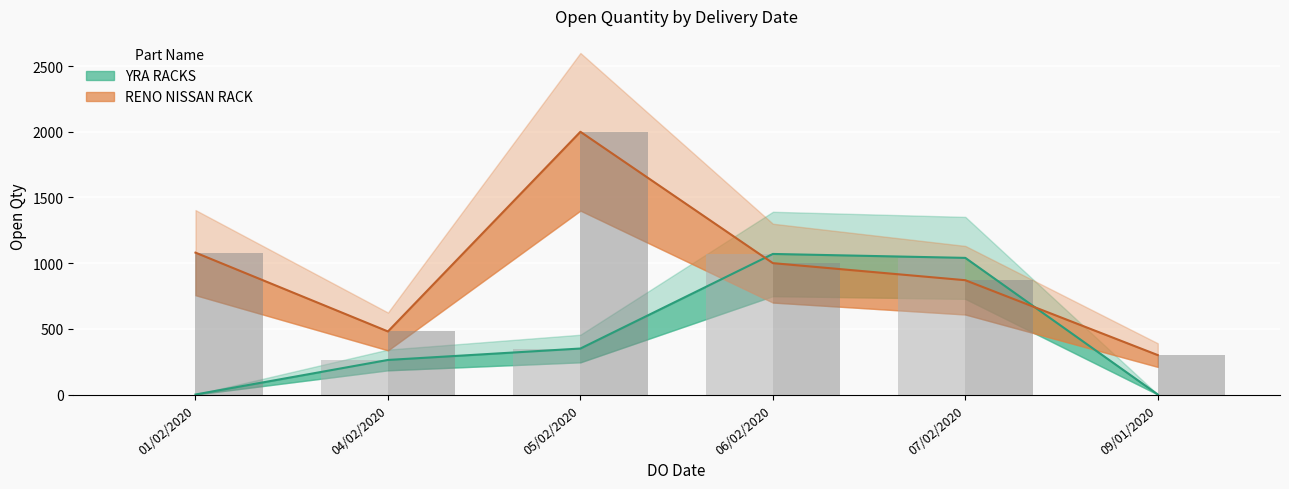

Does the chart contain stacked bars?

No